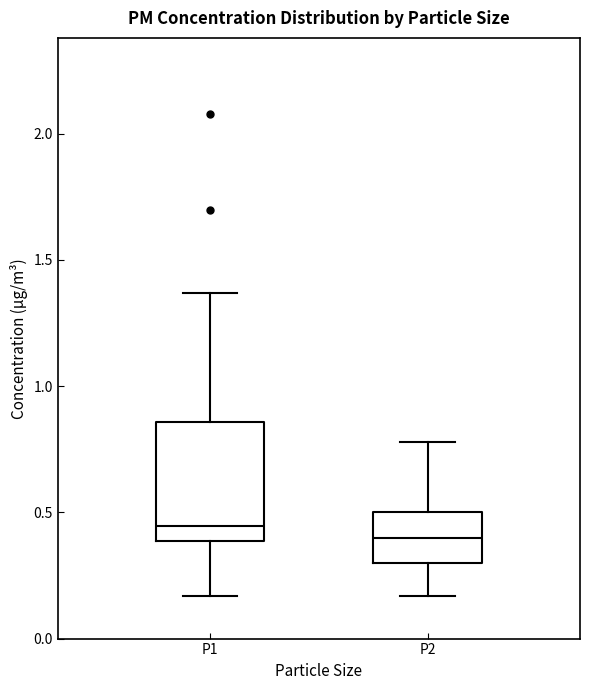

Reading left to right, transcribe this box plot: for each box, give where its median line is, the range the box spans, and where its two whiskers end, as read against the y-axis. The values are not printed on the chart, so give them approximately, as read against the axis.

P1: median 0.45, box 0.40 to 0.85, whiskers 0.15 to 1.35
P2: median 0.40, box 0.30 to 0.50, whiskers 0.15 to 0.80